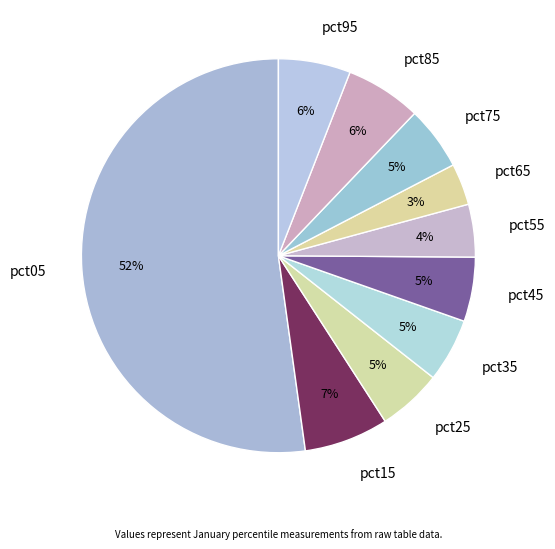

How many segments does this pie chart have?

10